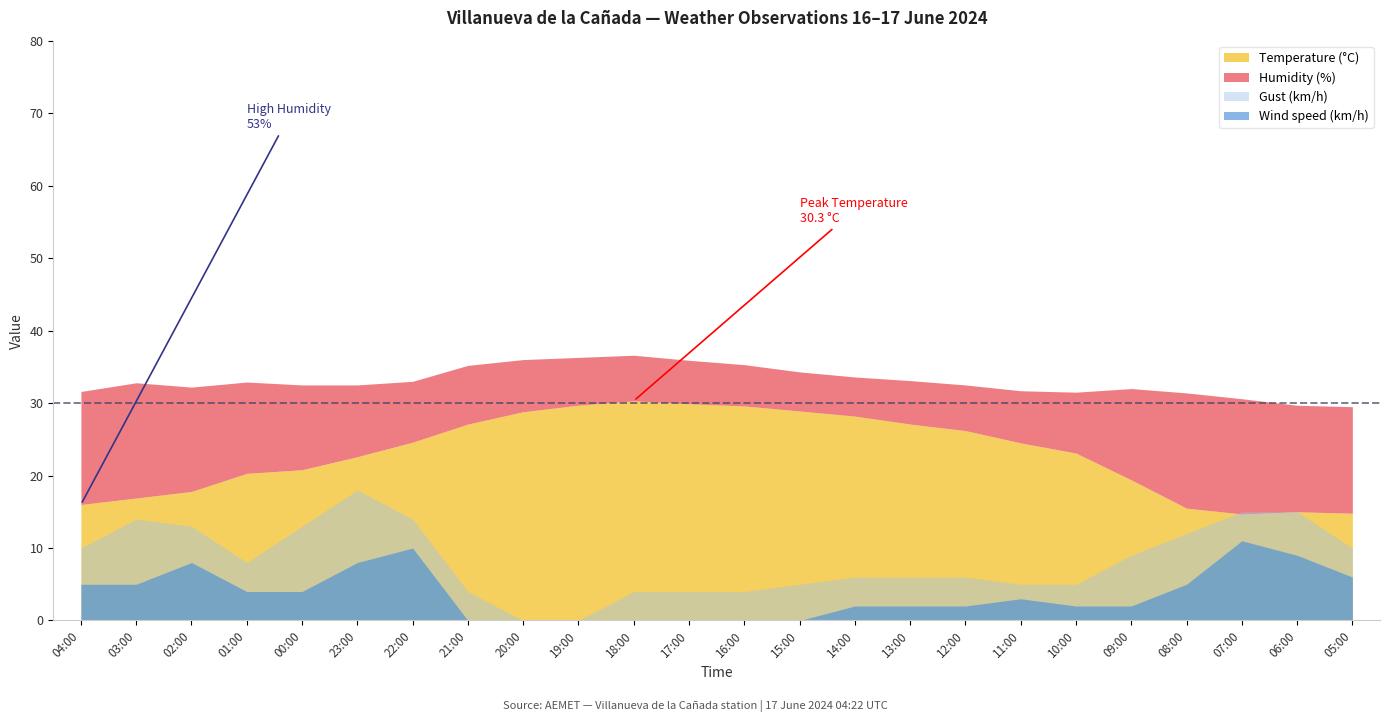

How many lines are shown in the chart?

5